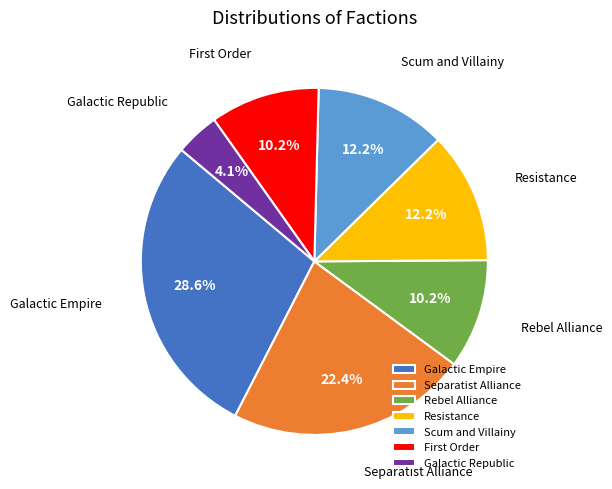

Is the sum of Galactic Empire and Galactic Republic greater than half?

No